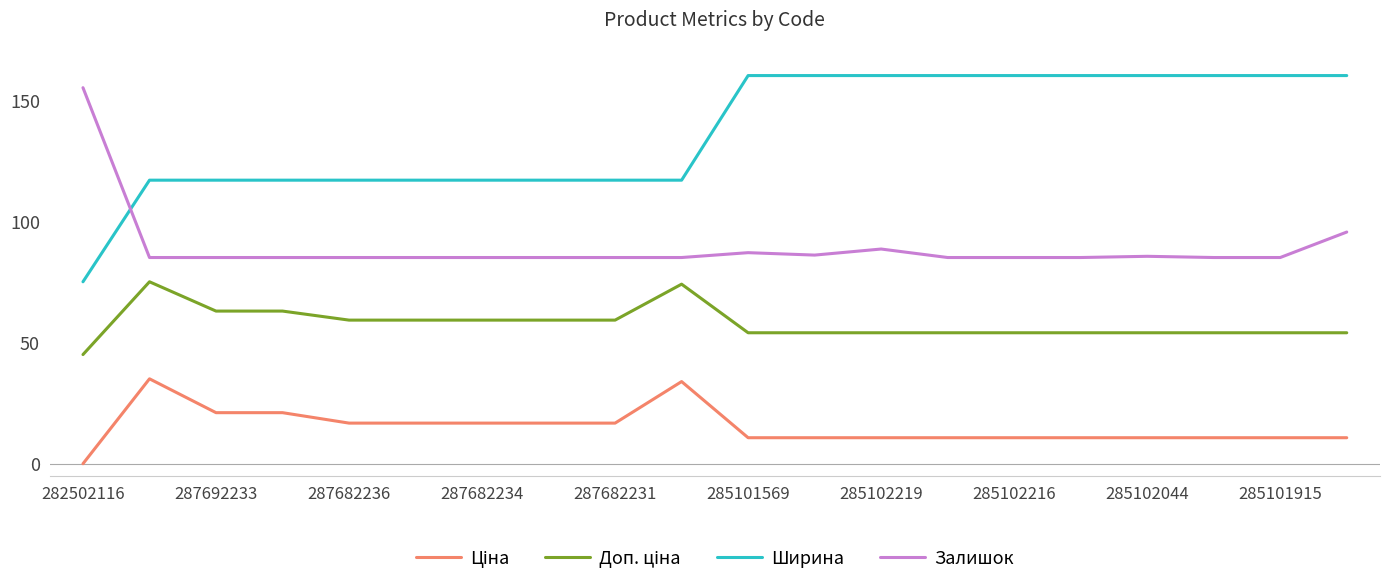

Which series has the largest range (max minus min)?

Ширина